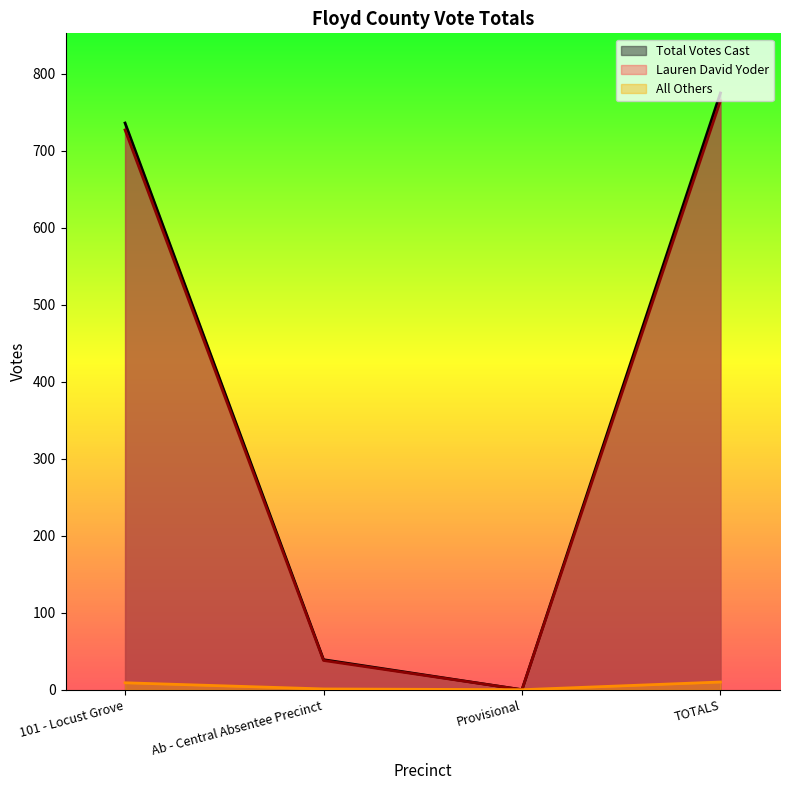

What is the approximate value of Total Votes Cast at 101 - Locust Grove?

736